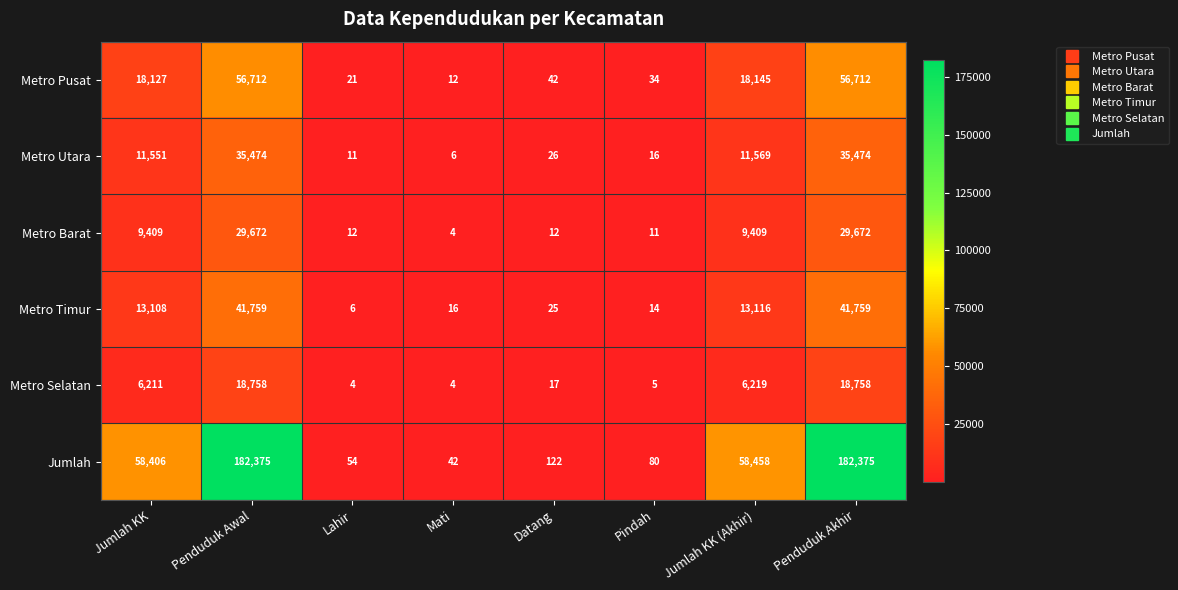

How many series are shown in this chart?

6